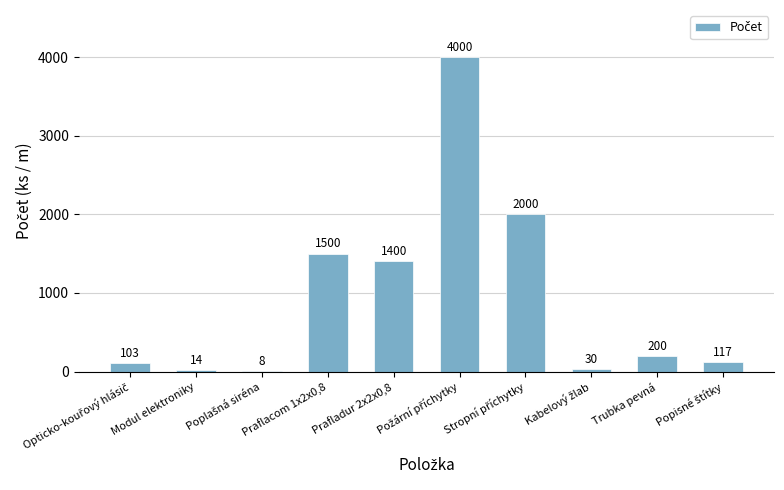

What is the sum of all values?

9372